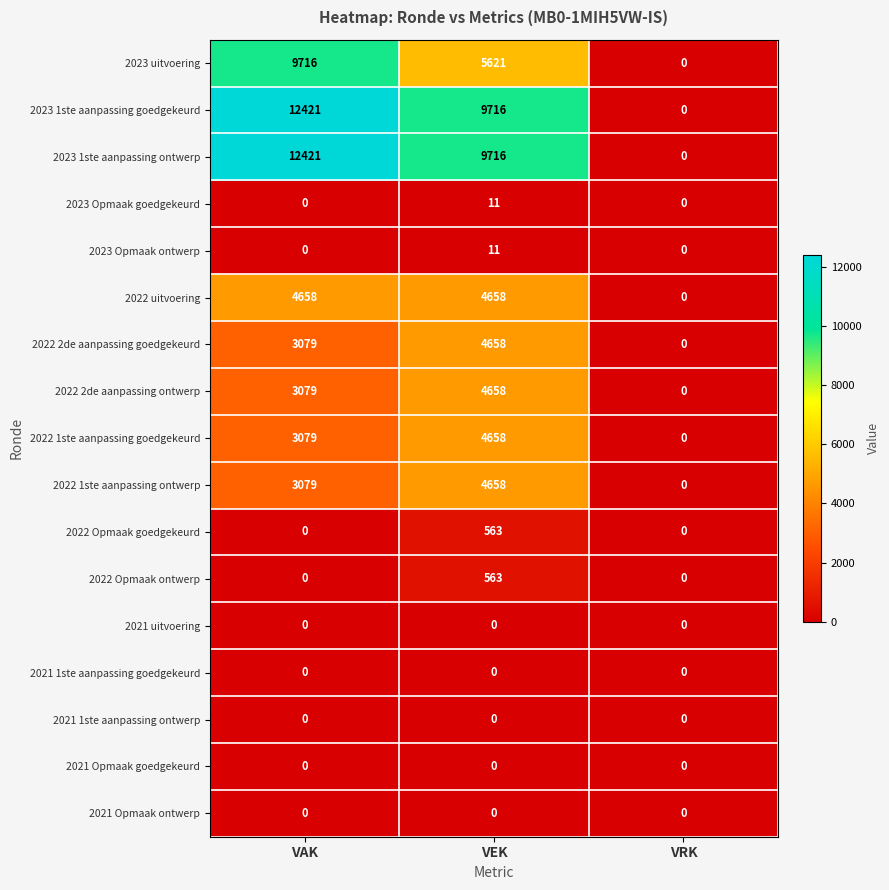

Between VAK and VEK, which series saw the biggest shift?

2023 uitvoering